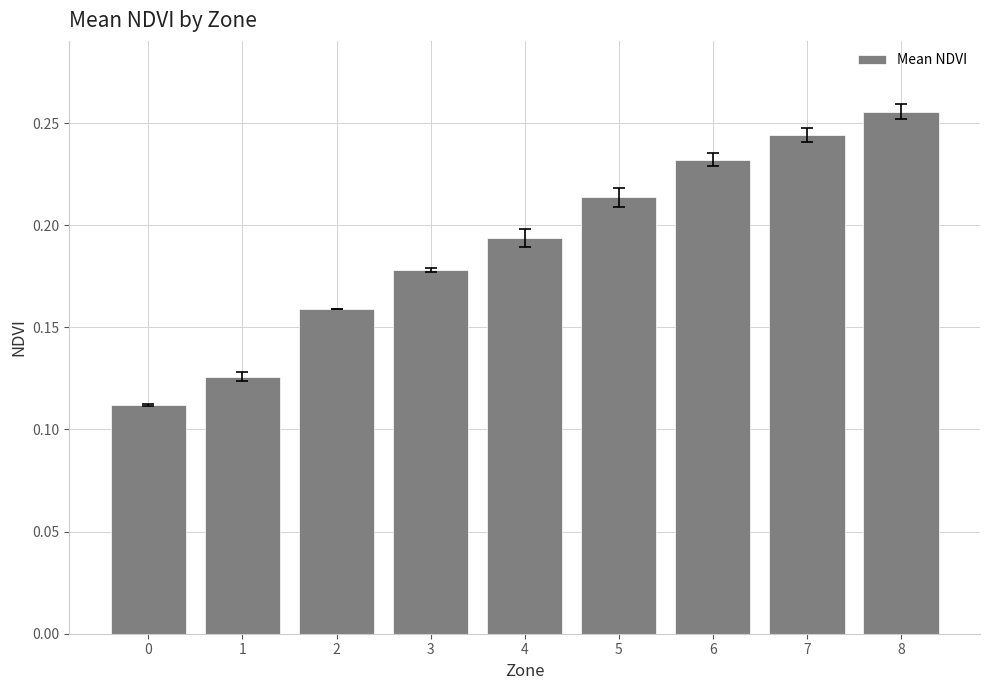

List the labels in order of value, smallest first.

0, 1, 2, 3, 4, 5, 6, 7, 8